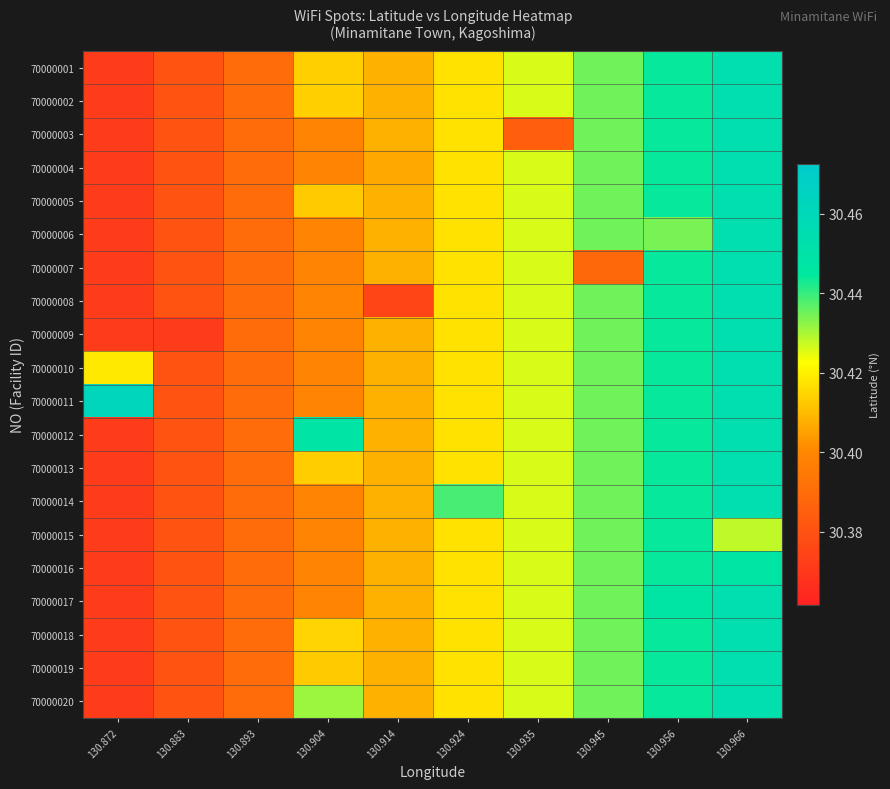

Reading left to right, list all the values displayed in this chart.

70000001: 130.872=30.4	130.883=30.4	130.893=30.4	130.904=30.4	130.914=30.4	130.924=30.4	130.935=30.4	130.945=30.4	130.956=30.4	130.966=30.5
70000002: 130.872=30.4	130.883=30.4	130.893=30.4	130.904=30.4	130.914=30.4	130.924=30.4	130.935=30.4	130.945=30.4	130.956=30.4	130.966=30.5
70000003: 130.872=30.4	130.883=30.4	130.893=30.4	130.904=30.4	130.914=30.4	130.924=30.4	130.935=30.4	130.945=30.4	130.956=30.4	130.966=30.5
70000004: 130.872=30.4	130.883=30.4	130.893=30.4	130.904=30.4	130.914=30.4	130.924=30.4	130.935=30.4	130.945=30.4	130.956=30.4	130.966=30.5
70000005: 130.872=30.4	130.883=30.4	130.893=30.4	130.904=30.4	130.914=30.4	130.924=30.4	130.935=30.4	130.945=30.4	130.956=30.4	130.966=30.5
70000006: 130.872=30.4	130.883=30.4	130.893=30.4	130.904=30.4	130.914=30.4	130.924=30.4	130.935=30.4	130.945=30.4	130.956=30.4	130.966=30.5
70000007: 130.872=30.4	130.883=30.4	130.893=30.4	130.904=30.4	130.914=30.4	130.924=30.4	130.935=30.4	130.945=30.4	130.956=30.4	130.966=30.5
70000008: 130.872=30.4	130.883=30.4	130.893=30.4	130.904=30.4	130.914=30.4	130.924=30.4	130.935=30.4	130.945=30.4	130.956=30.4	130.966=30.5
70000009: 130.872=30.4	130.883=30.4	130.893=30.4	130.904=30.4	130.914=30.4	130.924=30.4	130.935=30.4	130.945=30.4	130.956=30.4	130.966=30.5
70000010: 130.872=30.4	130.883=30.4	130.893=30.4	130.904=30.4	130.914=30.4	130.924=30.4	130.935=30.4	130.945=30.4	130.956=30.4	130.966=30.5
70000011: 130.872=30.5	130.883=30.4	130.893=30.4	130.904=30.4	130.914=30.4	130.924=30.4	130.935=30.4	130.945=30.4	130.956=30.4	130.966=30.5
70000012: 130.872=30.4	130.883=30.4	130.893=30.4	130.904=30.4	130.914=30.4	130.924=30.4	130.935=30.4	130.945=30.4	130.956=30.4	130.966=30.5
70000013: 130.872=30.4	130.883=30.4	130.893=30.4	130.904=30.4	130.914=30.4	130.924=30.4	130.935=30.4	130.945=30.4	130.956=30.4	130.966=30.5
70000014: 130.872=30.4	130.883=30.4	130.893=30.4	130.904=30.4	130.914=30.4	130.924=30.4	130.935=30.4	130.945=30.4	130.956=30.4	130.966=30.5
70000015: 130.872=30.4	130.883=30.4	130.893=30.4	130.904=30.4	130.914=30.4	130.924=30.4	130.935=30.4	130.945=30.4	130.956=30.4	130.966=30.4
70000016: 130.872=30.4	130.883=30.4	130.893=30.4	130.904=30.4	130.914=30.4	130.924=30.4	130.935=30.4	130.945=30.4	130.956=30.4	130.966=30.4
70000017: 130.872=30.4	130.883=30.4	130.893=30.4	130.904=30.4	130.914=30.4	130.924=30.4	130.935=30.4	130.945=30.4	130.956=30.4	130.966=30.5
70000018: 130.872=30.4	130.883=30.4	130.893=30.4	130.904=30.4	130.914=30.4	130.924=30.4	130.935=30.4	130.945=30.4	130.956=30.4	130.966=30.5
70000019: 130.872=30.4	130.883=30.4	130.893=30.4	130.904=30.4	130.914=30.4	130.924=30.4	130.935=30.4	130.945=30.4	130.956=30.4	130.966=30.5
70000020: 130.872=30.4	130.883=30.4	130.893=30.4	130.904=30.4	130.914=30.4	130.924=30.4	130.935=30.4	130.945=30.4	130.956=30.4	130.966=30.5